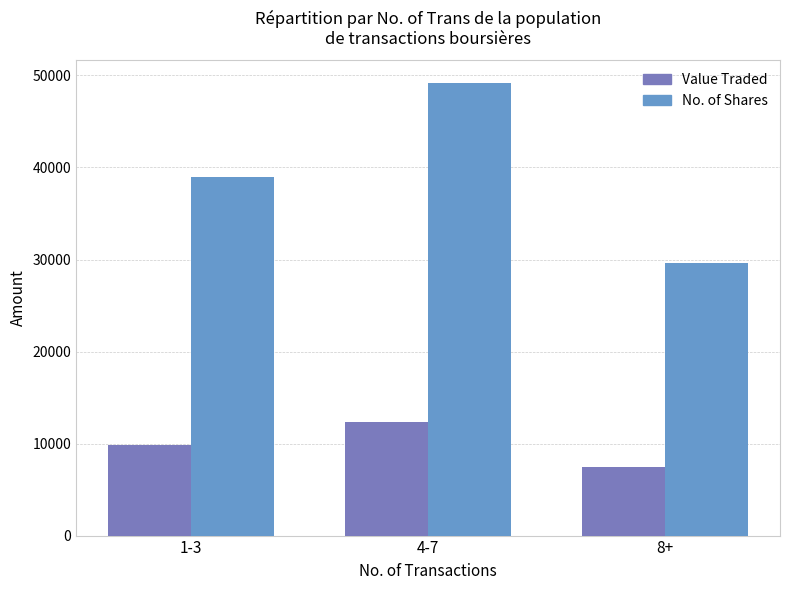

Reading left to right, what are all the values shown in this chart?

Value Traded: 9789	12389	7402
No. of Shares: 38941	49181	29608